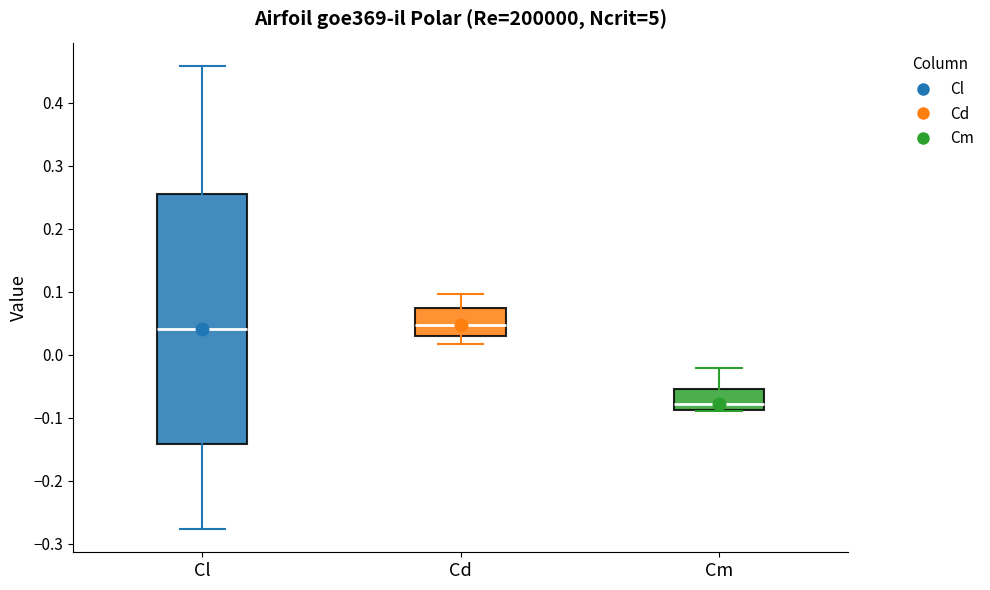

Reading left to right, transcribe this box plot: for each box, give where its median line is, the range the box spans, and where its two whiskers end, as read against the y-axis. The values are not printed on the chart, so give them approximately, as read against the axis.

Cl: median 0.04, box -0.14 to 0.25, whiskers -0.28 to 0.46
Cd: median 0.05, box 0.03 to 0.07, whiskers 0.02 to 0.10
Cm: median -0.08, box -0.09 to -0.05, whiskers -0.09 to -0.02